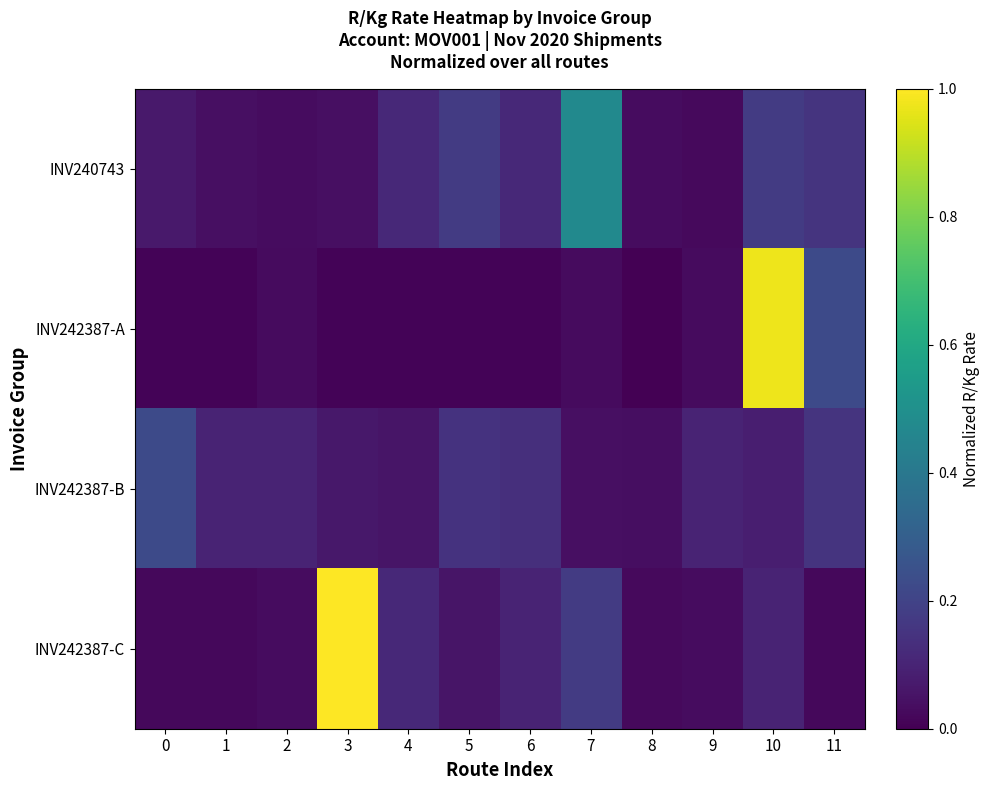

Which series has the largest total across all categories?

INV242387-C